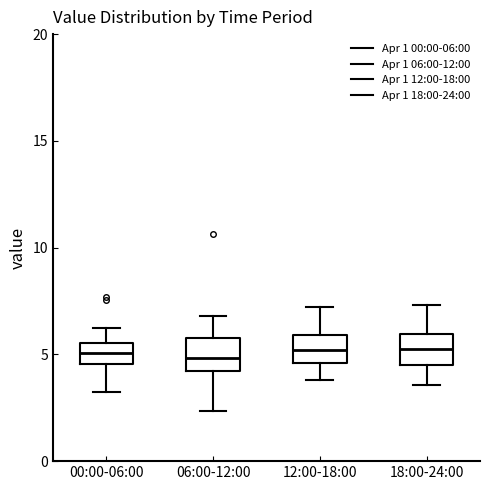

Where does the lower whisker of the box for 18:00-24:00 end on the y-axis? The values are not printed on the chart, so give them approximately, as read against the axis.

3.5